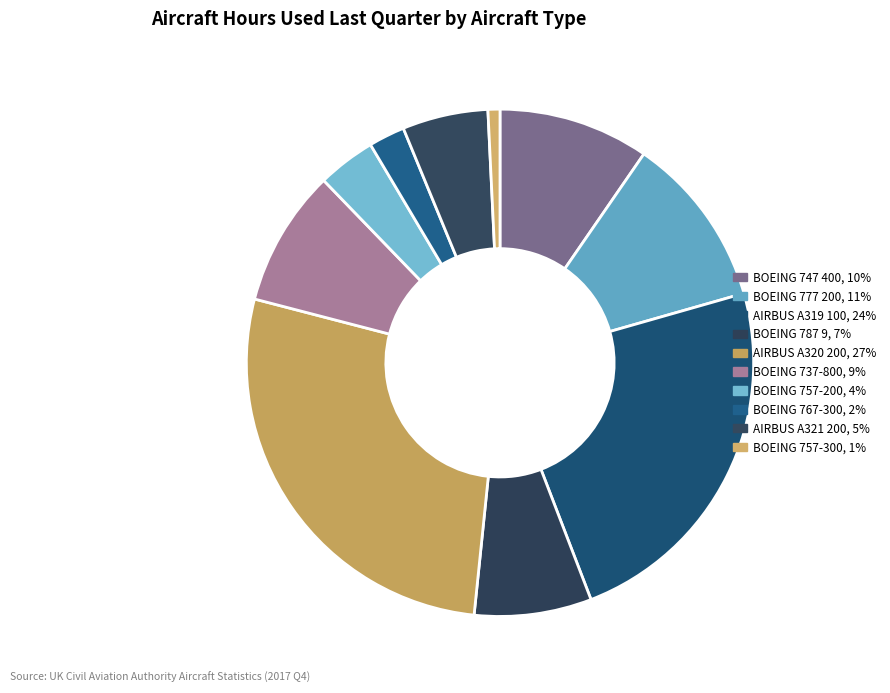

How many segments does this pie chart have?

10